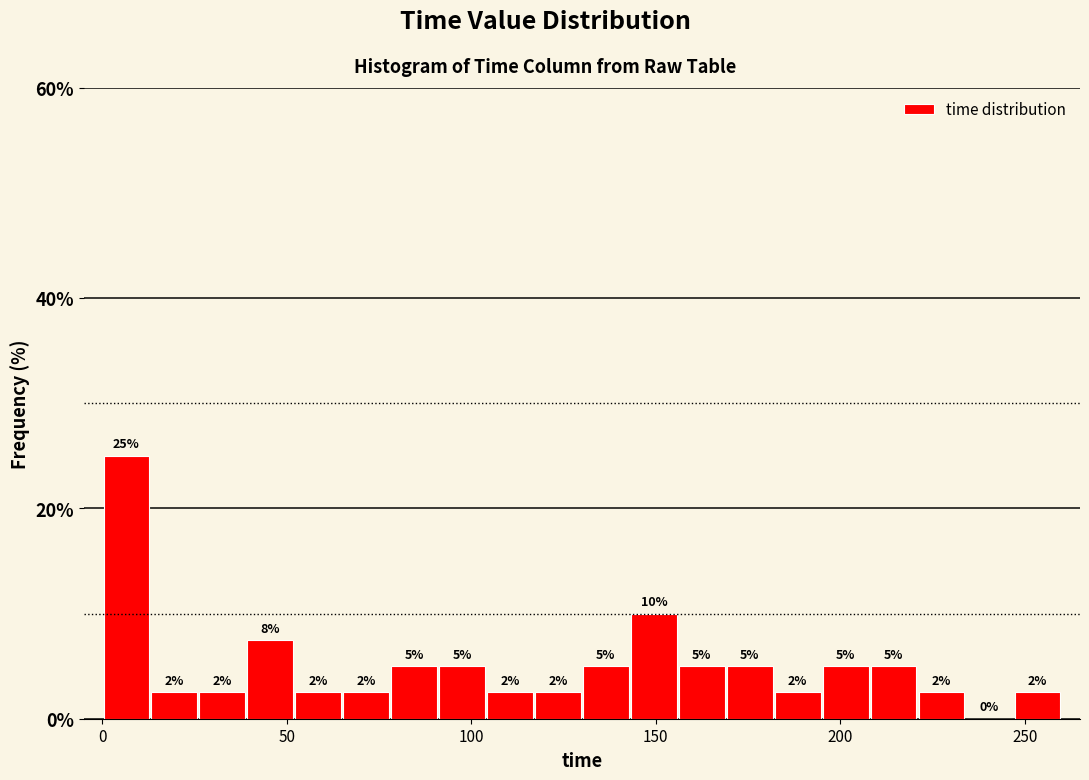

Around what value on the x-axis is the tallest bar? Give the approximate position of its centre, as read against the axis.

5